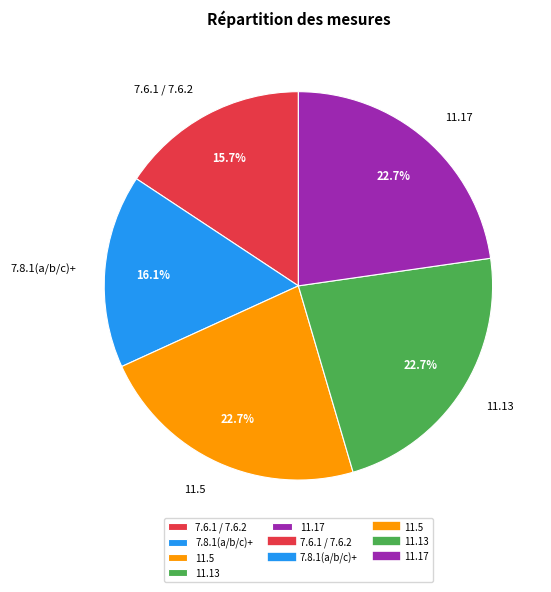

Does any single category account for the majority?

No